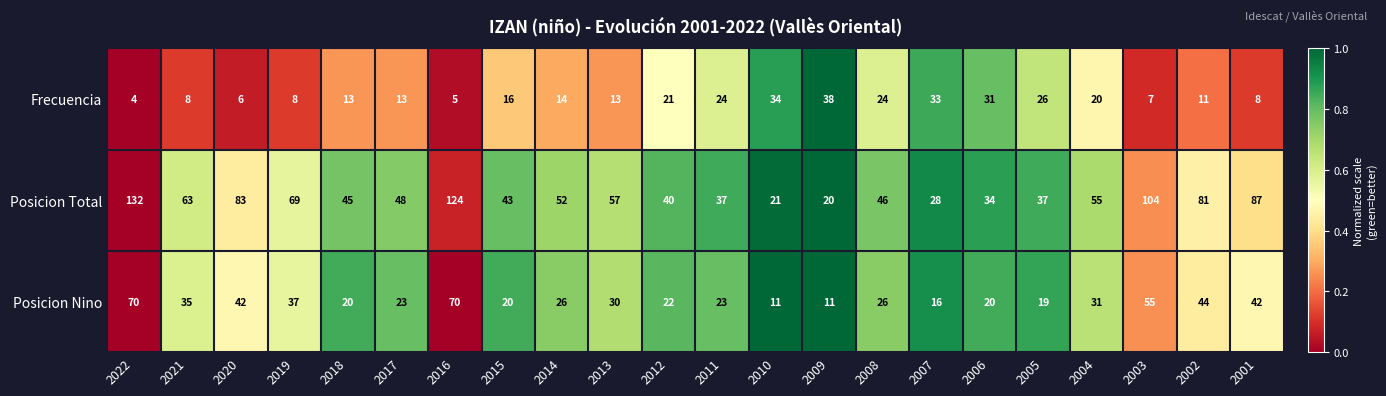

List the series in order of their peak value, highest first.

Posicion Total, Posicion Nino, Frecuencia